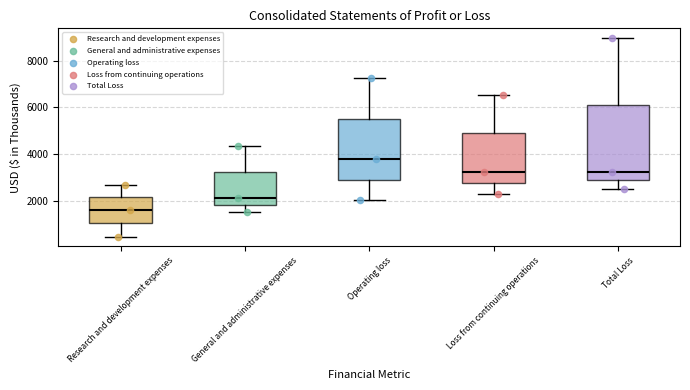

Where is the upper edge of the box for Operating loss on the y-axis? The values are not printed on the chart, so give them approximately, as read against the axis.

5600